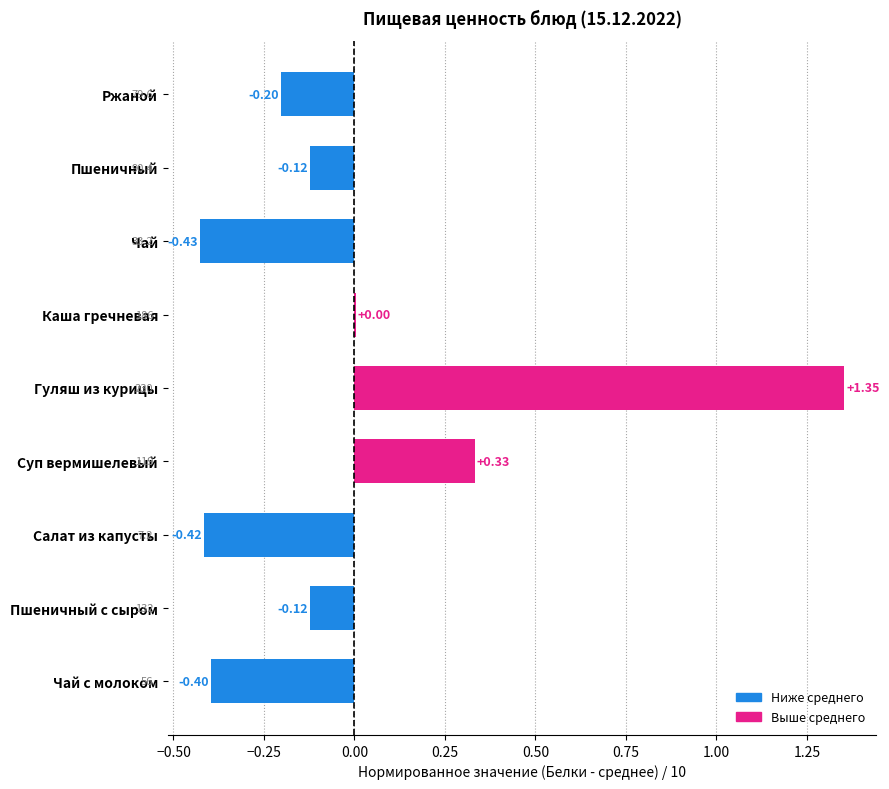

How many distinct data groups are displayed?

1